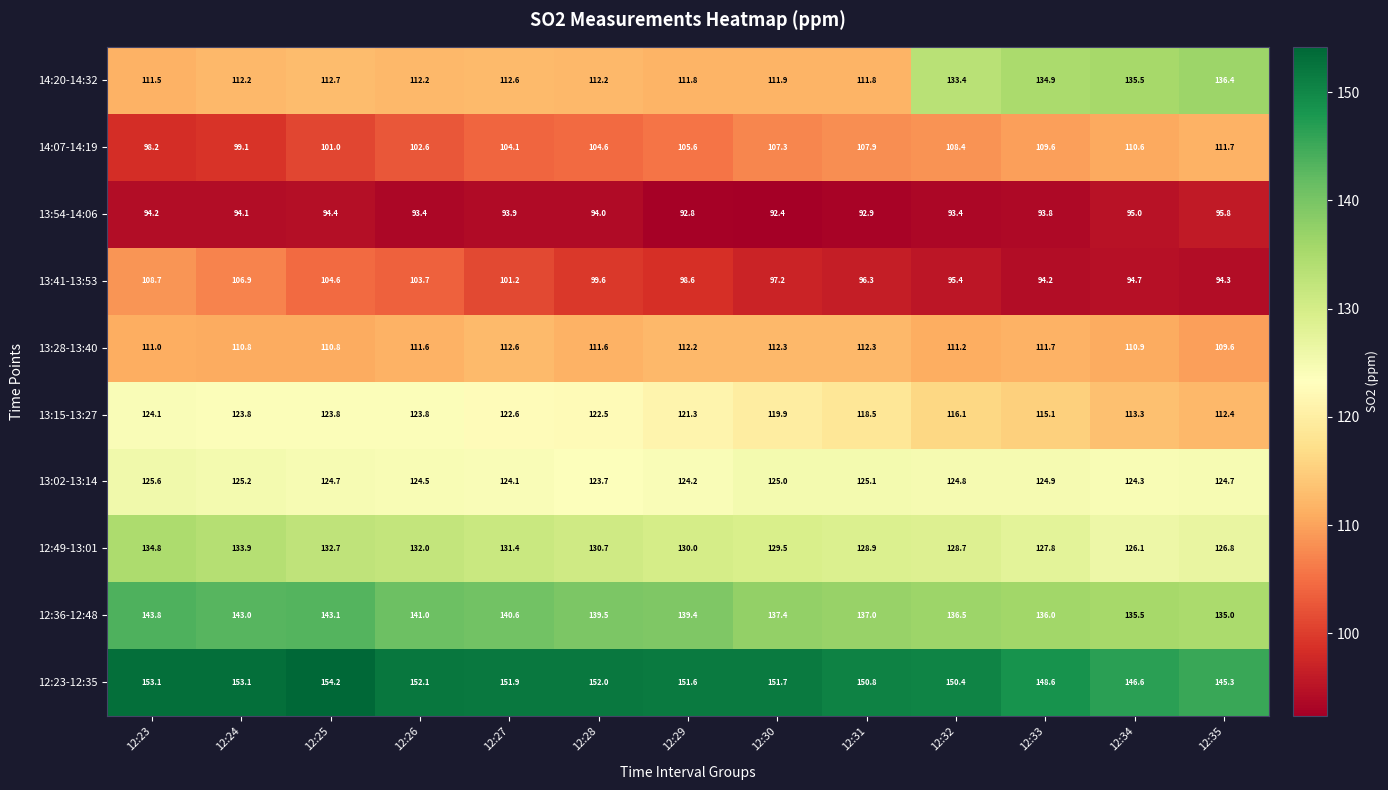

What is the sum of all 13:41-13:53 values?

1295.4